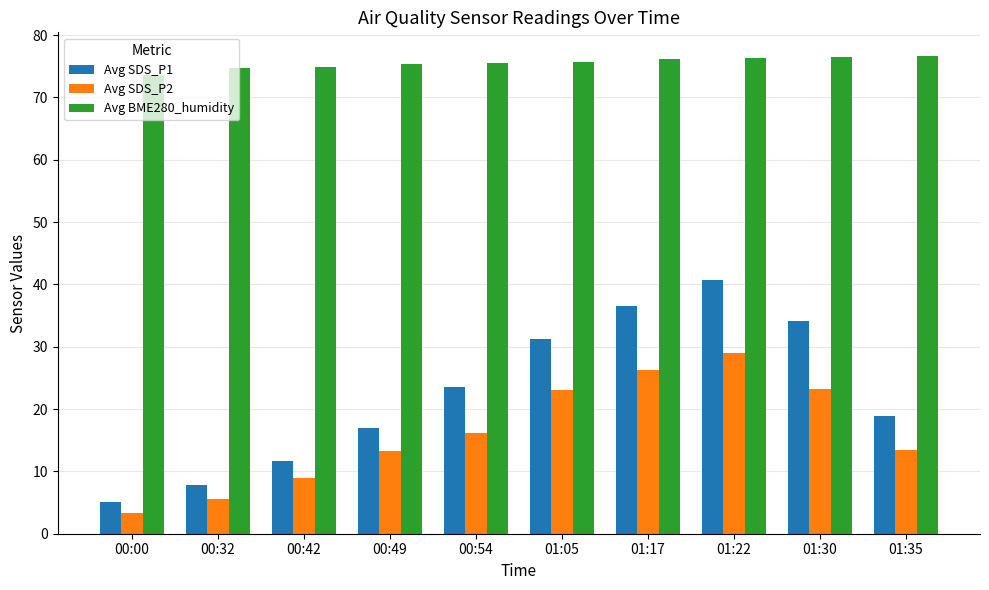

How many data points does each series have?

10